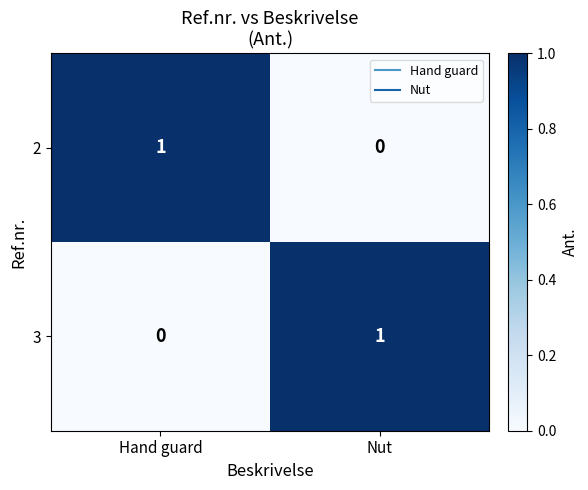

Reading left to right, extract all data points from this chart.

2: Hand guard=1	Nut=0
3: Hand guard=0	Nut=1